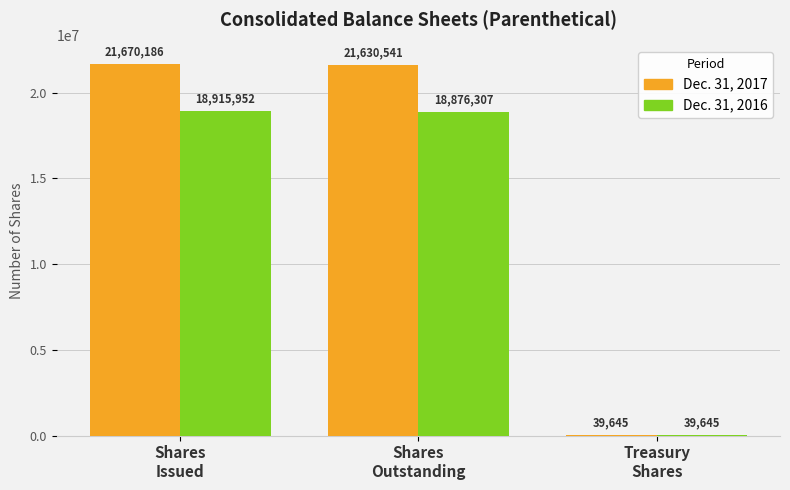

Which category has the highest value across all series?

Shares
Issued